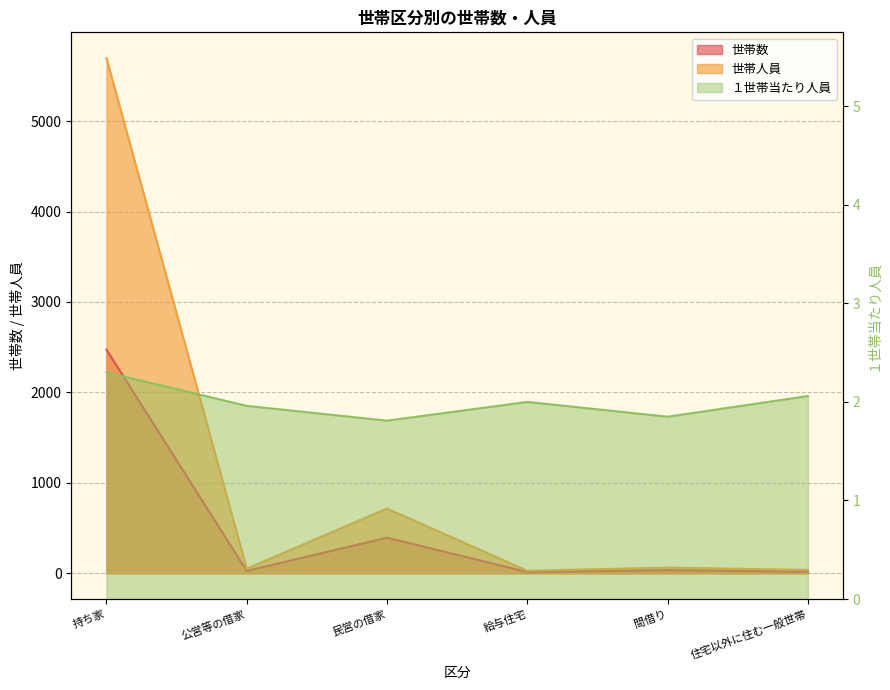

What is the average value of the 世帯人員 series?

1098.7